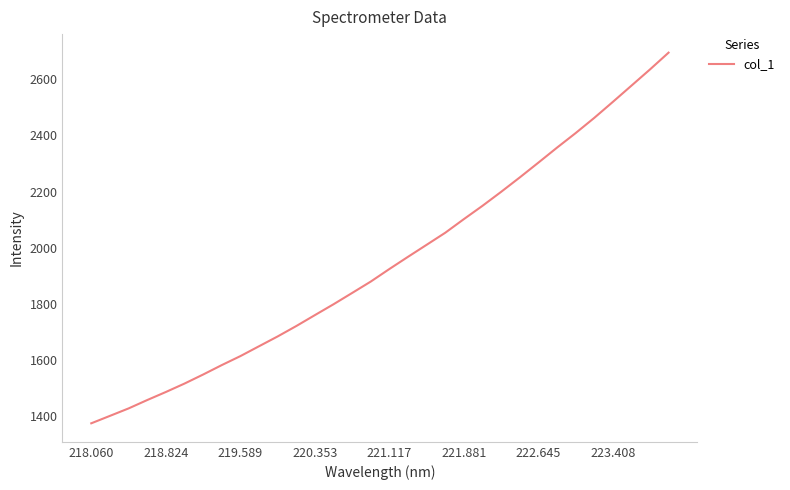

What is the difference between the maximum and minimum values?

1320.6